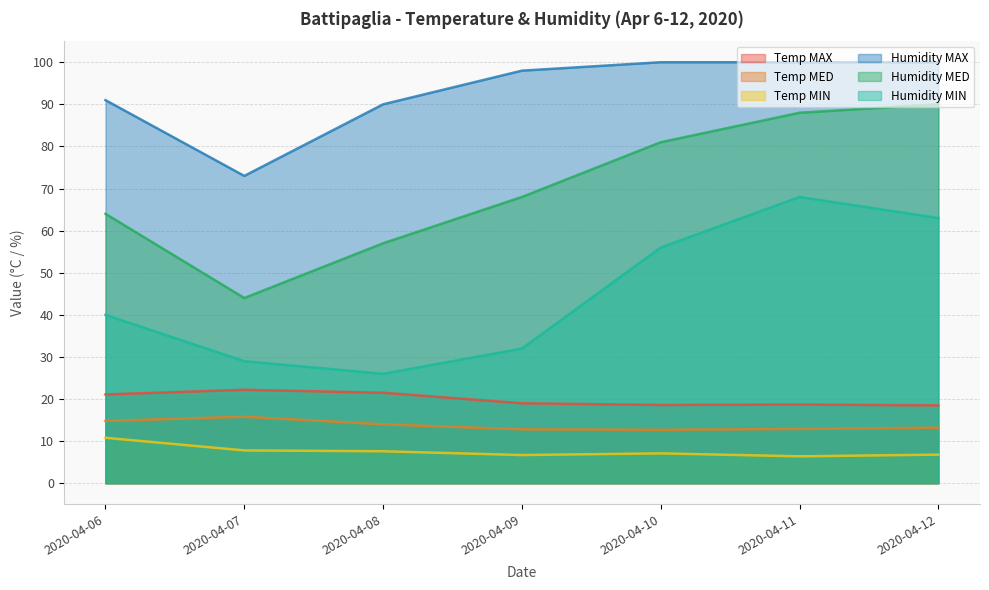

True or false: Humidity MAX and Temp MIN intersect in this chart.

False